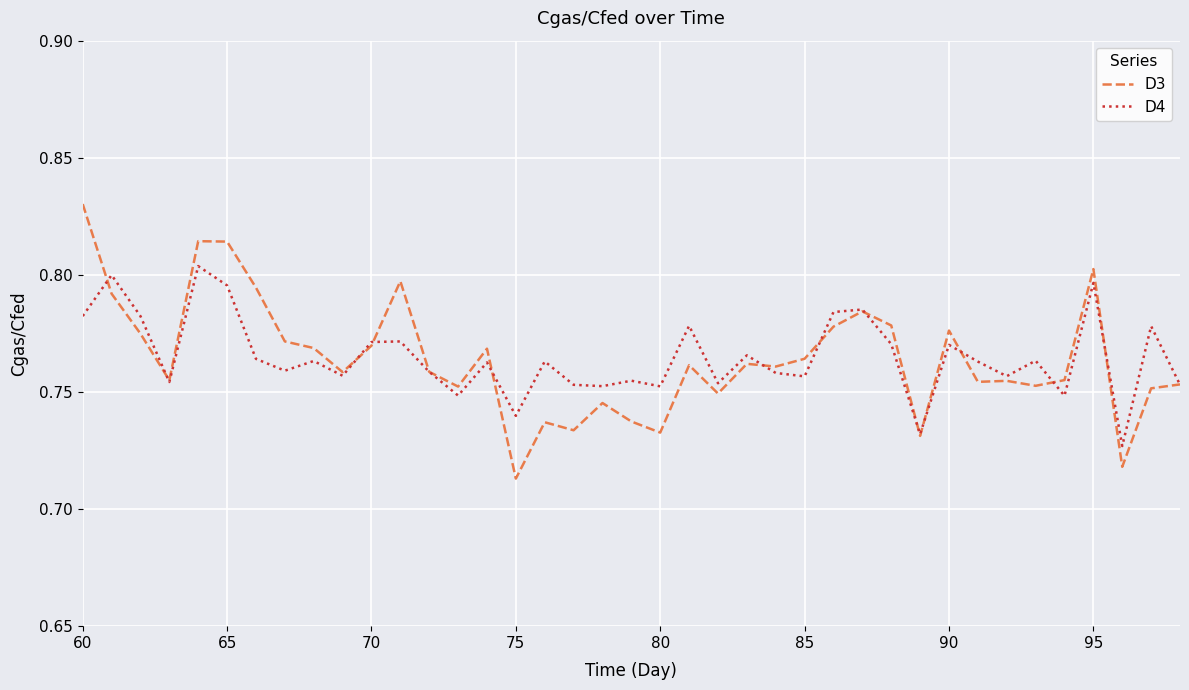

Which series has the largest range (max minus min)?

D3